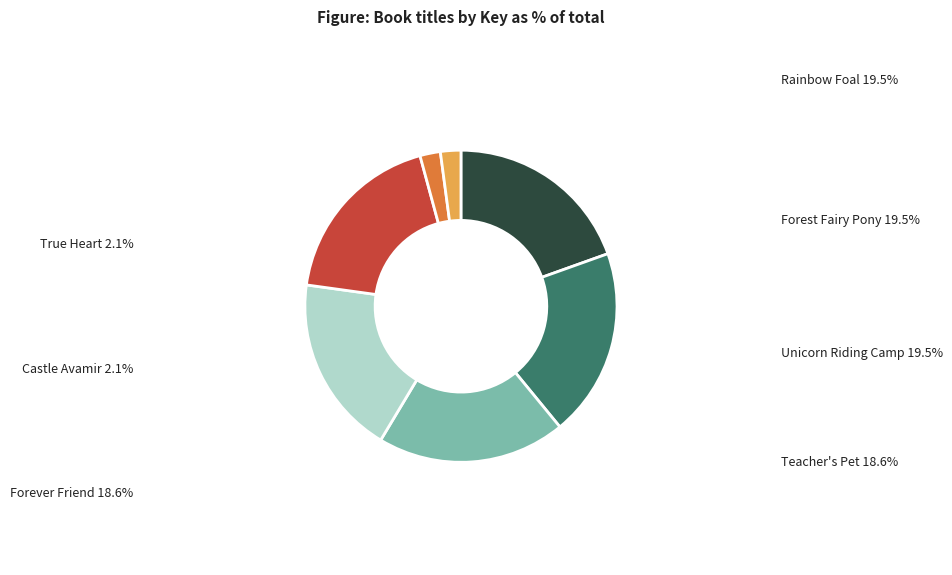

Approximately how many times larger is the value at True Heart compared to Forever Friend?

0.1